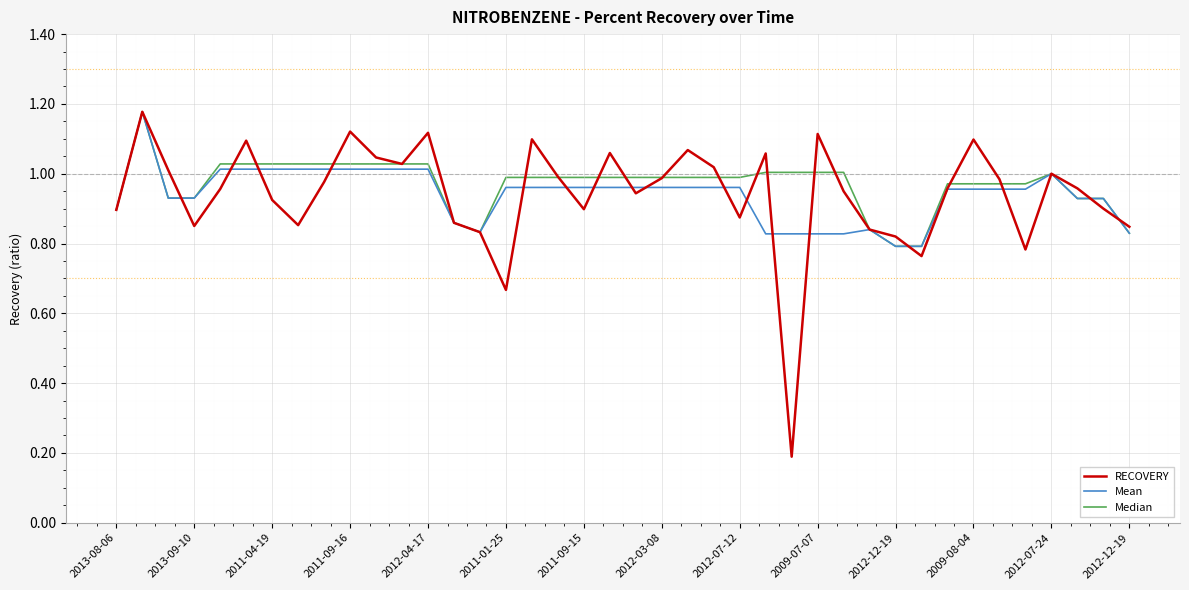

Which series has the largest range (max minus min)?

RECOVERY